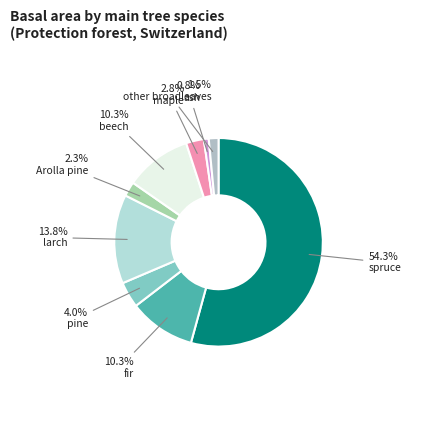

Which slice is the largest?

spruce